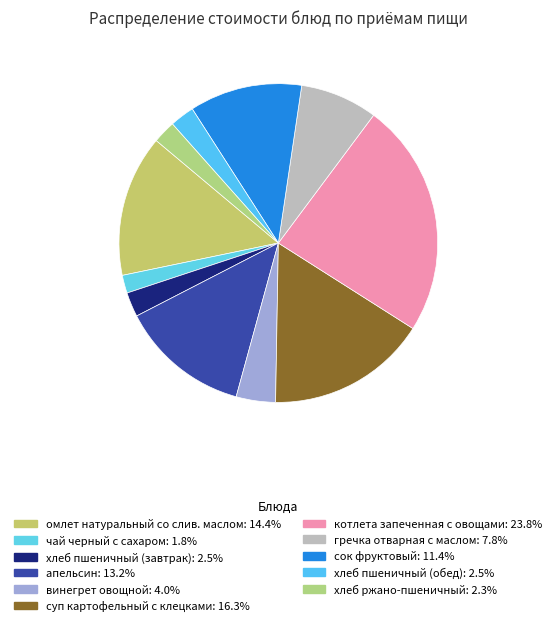

What percentage do гречка отварная с маслом and хлеб пшеничный (обед) together represent?

10.3%